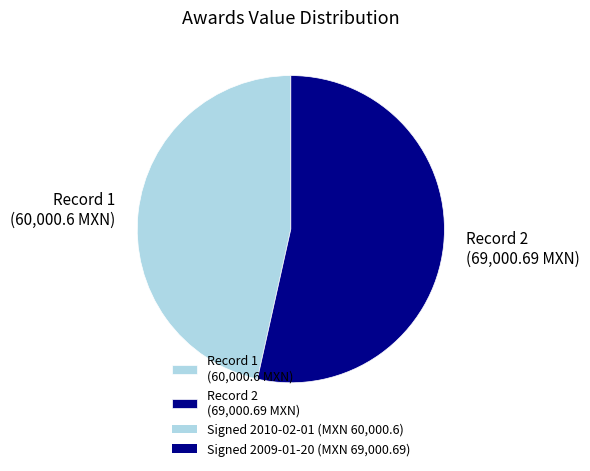

True or false: Record 1 (60,000.6 MXN) accounts for 47% of the total.

True